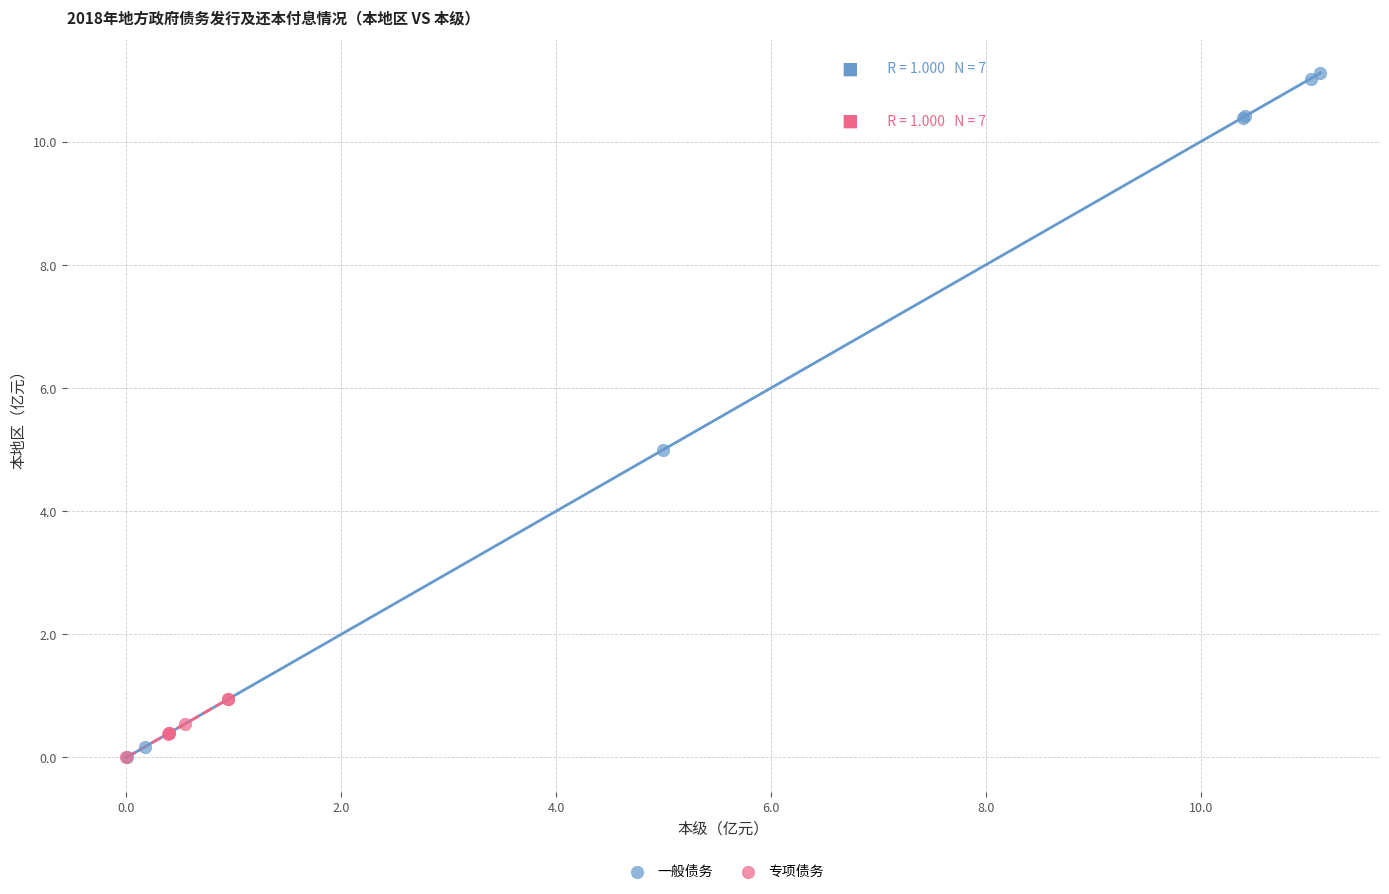

What are all the series names shown in the legend?

一般债务, 专项债务